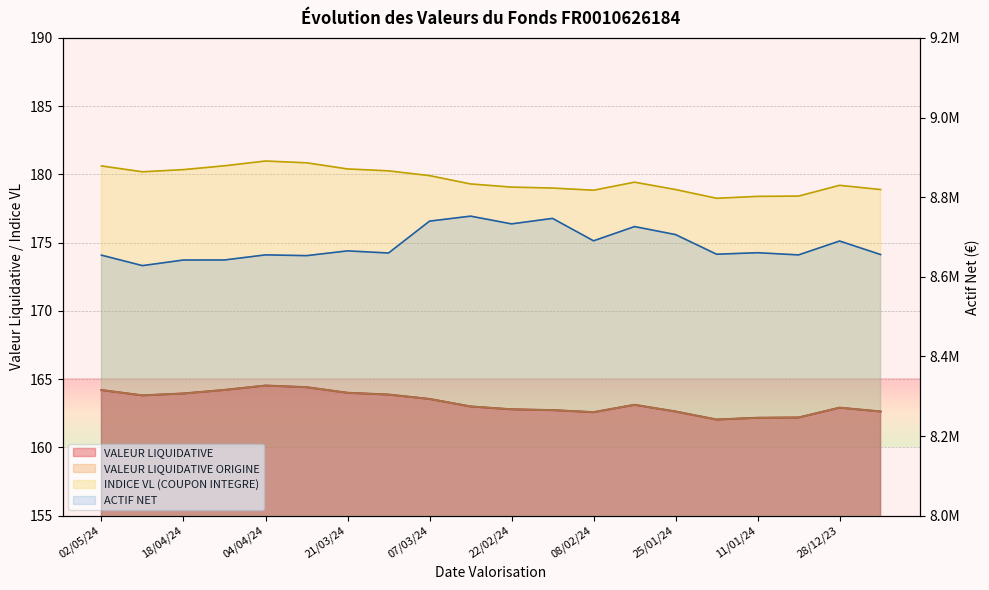

How many interior local valleys does the INDICE VL (COUPON INTEGRE) series have?

3